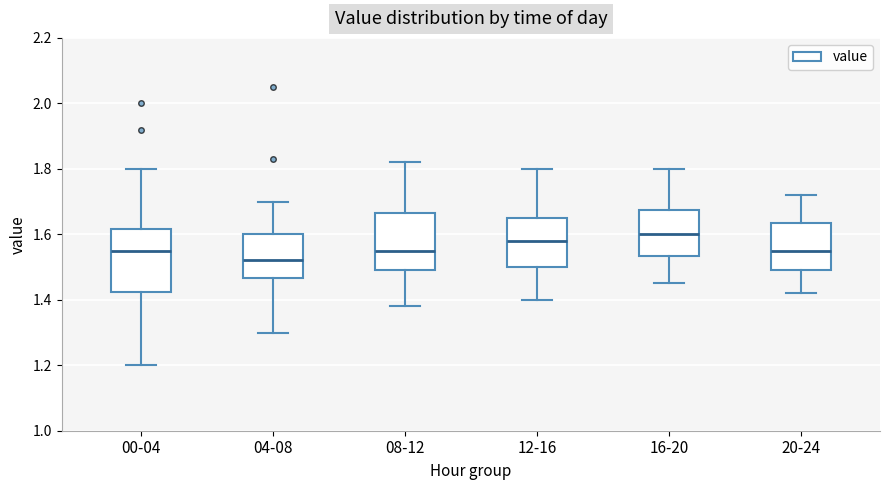

Reading left to right, read every box against the y-axis: the position of its median line, the range the box covers, and the ends of its whiskers. The values are not printed on the chart, so give them approximately, as read against the axis.

00-04: median 1.56, box 1.42 to 1.62, whiskers 1.20 to 1.80
04-08: median 1.52, box 1.46 to 1.60, whiskers 1.30 to 1.70
08-12: median 1.56, box 1.50 to 1.66, whiskers 1.38 to 1.82
12-16: median 1.58, box 1.50 to 1.66, whiskers 1.40 to 1.80
16-20: median 1.60, box 1.54 to 1.68, whiskers 1.46 to 1.80
20-24: median 1.56, box 1.50 to 1.64, whiskers 1.42 to 1.72